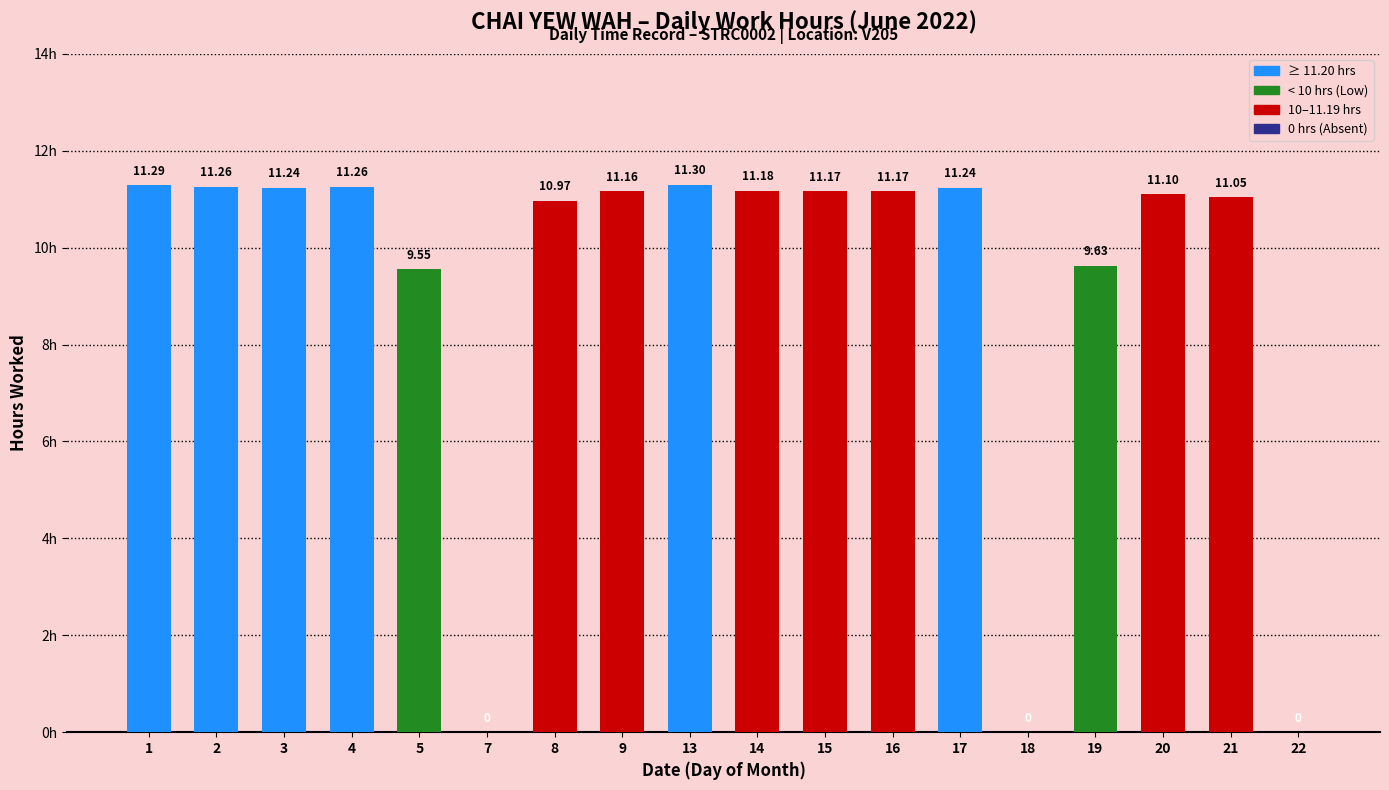

At which label is the value closest to 5?

5